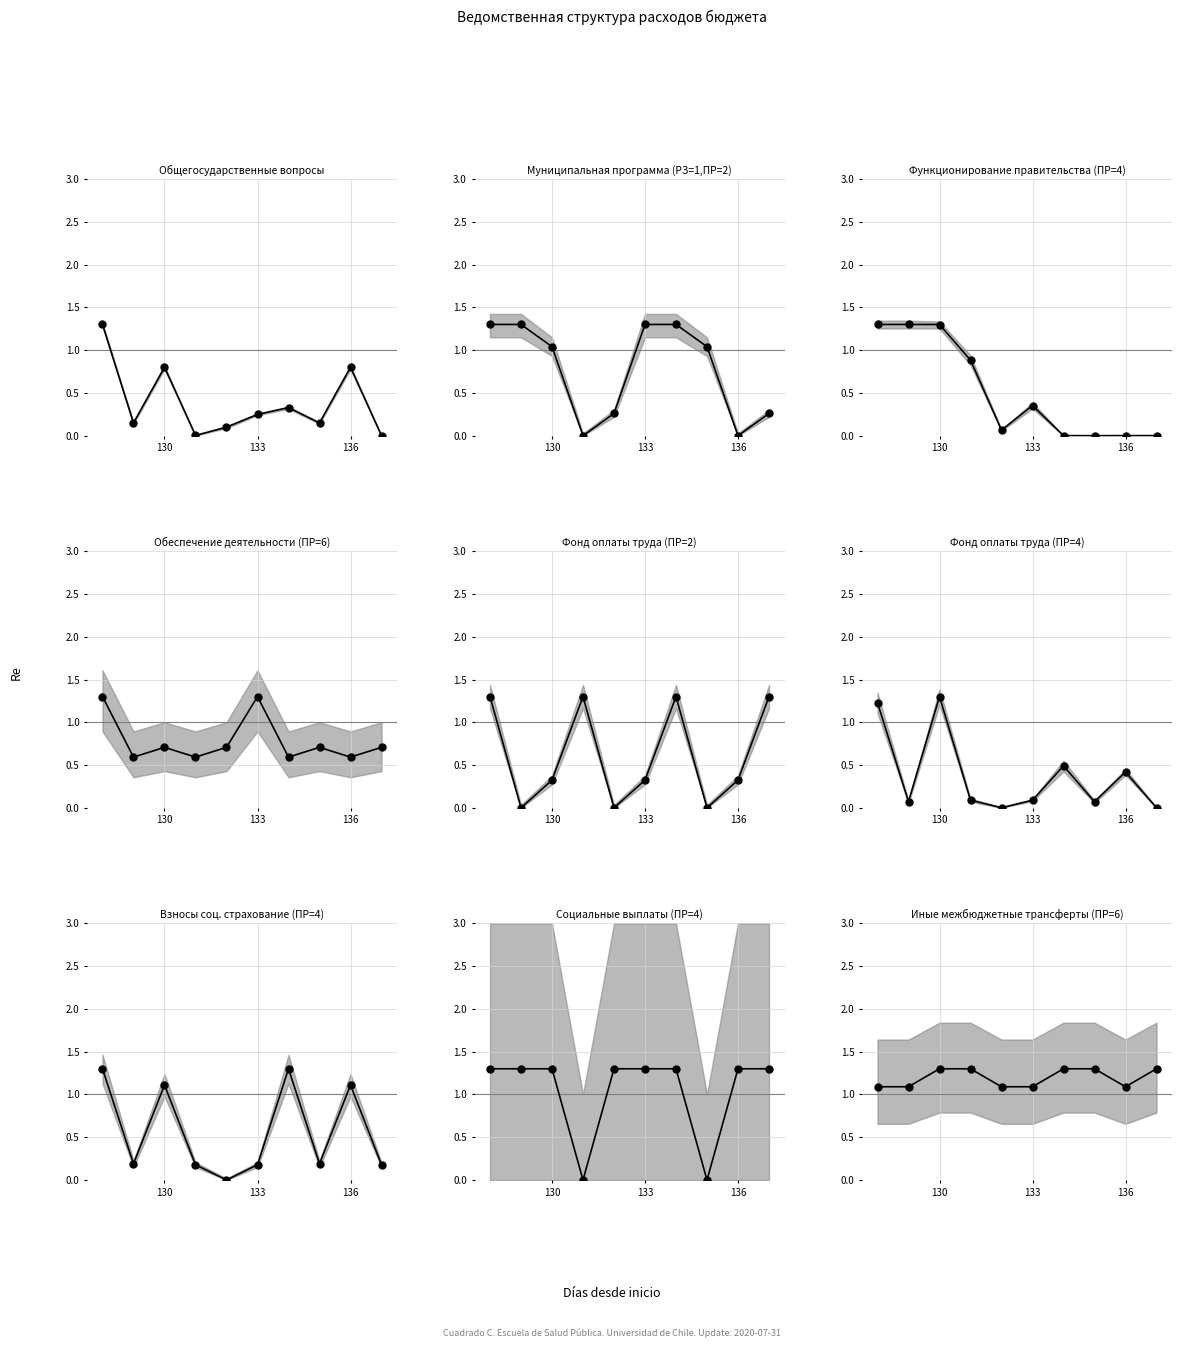

Which series has the largest Y range (max minus min)?

Общегосударственные вопросы